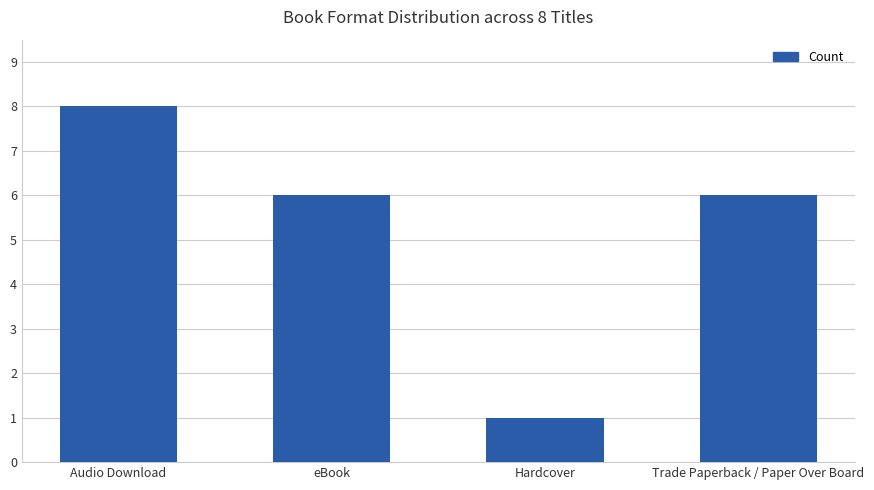

What is the label of the 2nd bar from the right?

Hardcover